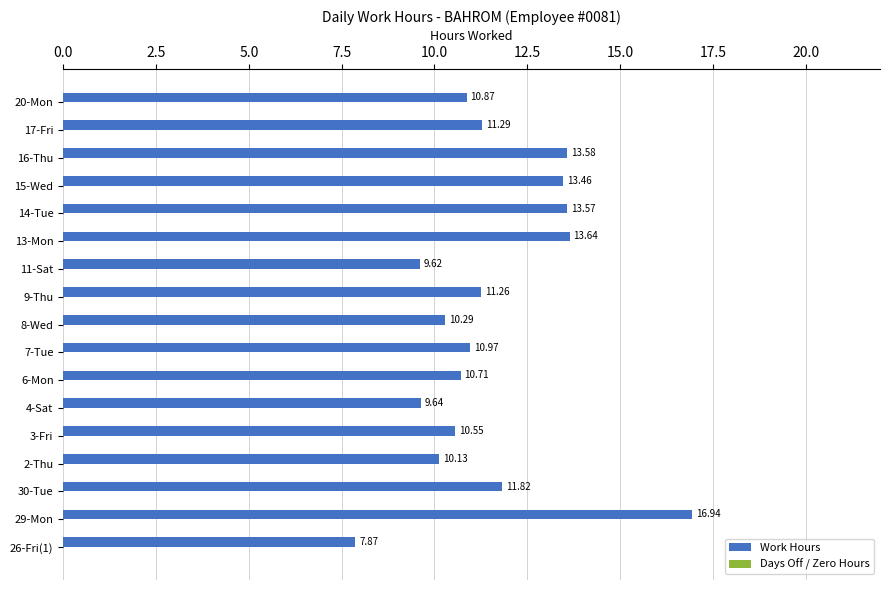

What is the difference between the maximum and minimum values?

9.1